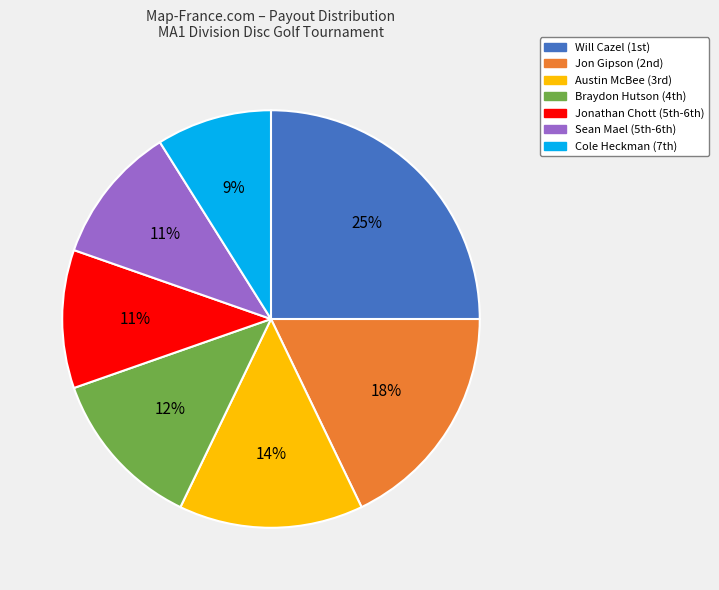

To the nearest percent, what percentage of the pie is Jon Gipson?

18%